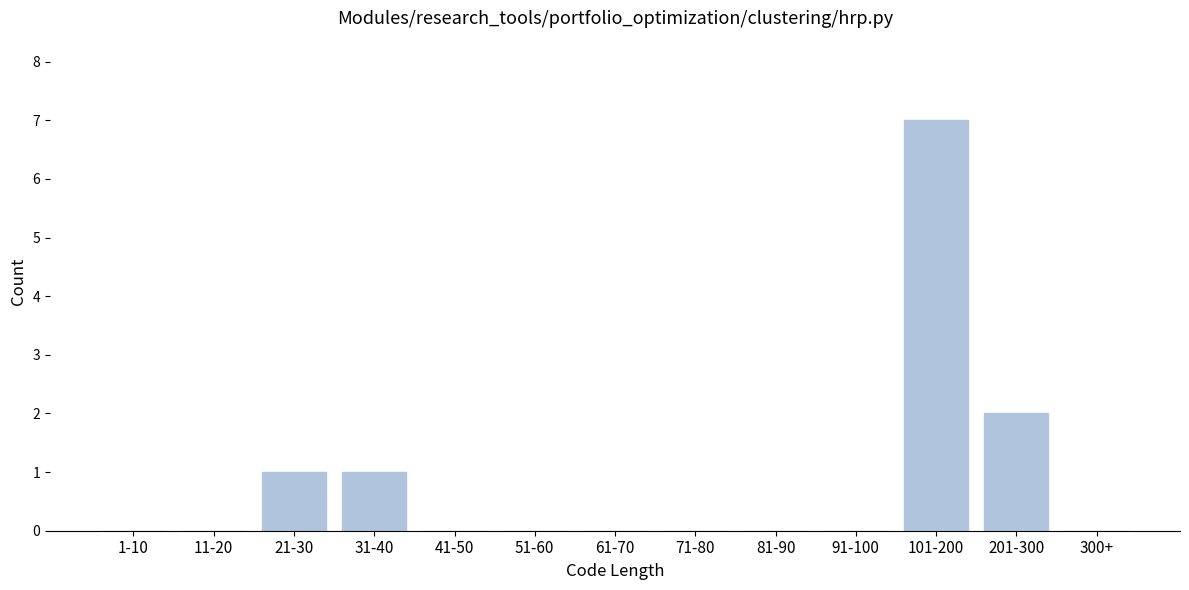

Reading left to right, transcribe all the data shown in this chart.

1-10=0	11-20=0	21-30=1	31-40=1	41-50=0	51-60=0	61-70=0	71-80=0	81-90=0	91-100=0	101-200=7	201-300=2	300+=0